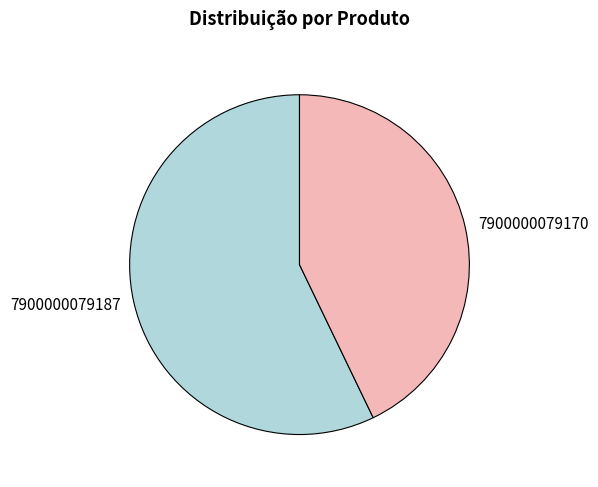

Is there any slice that represents more than half of the pie?

Yes